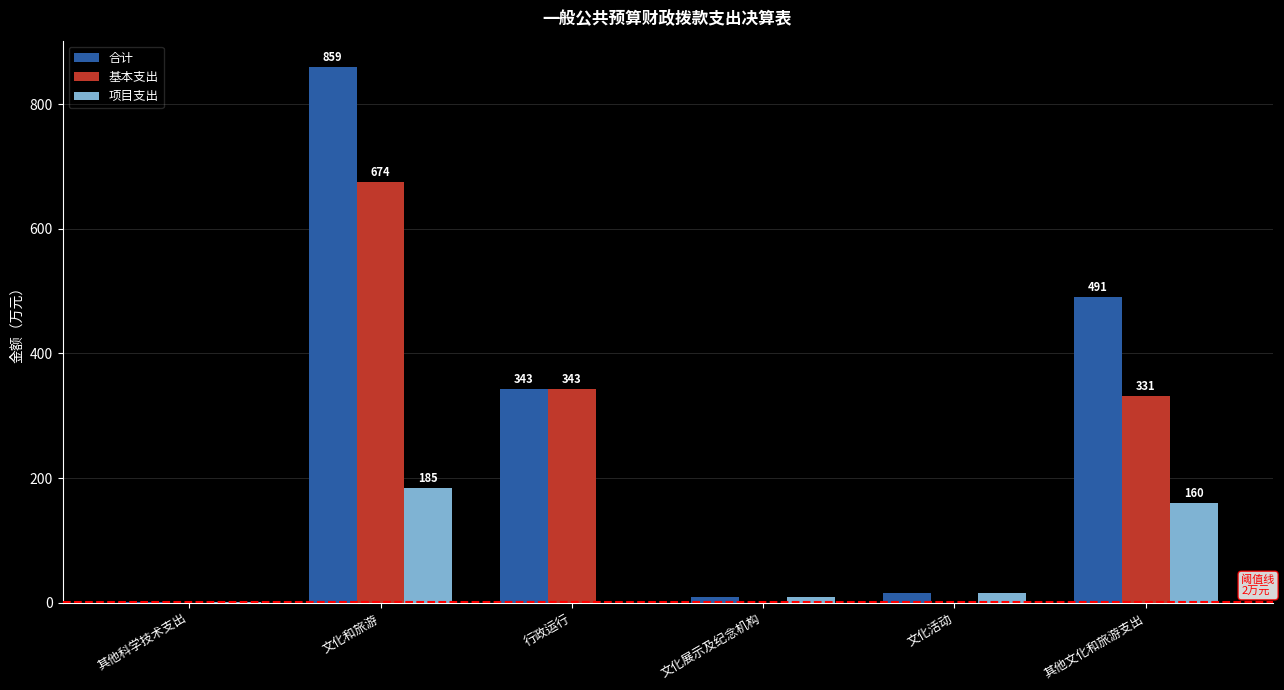

Between 文化和旅游 and 其他文化和旅游支出, which series saw the biggest shift?

合计